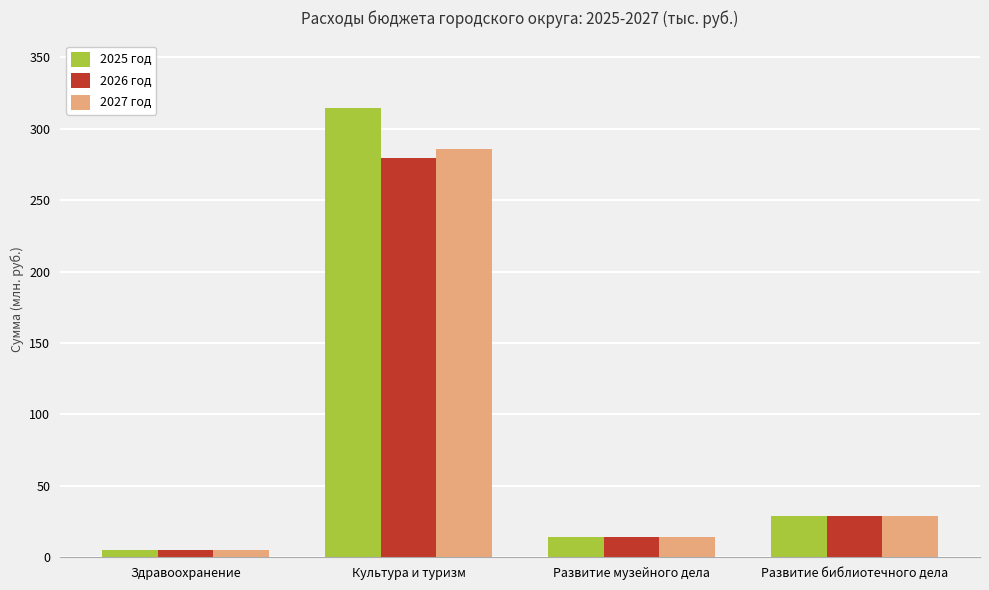

What is the sum of the 2026 год values at Развитие музейного дела and Культура и туризм?

293.9